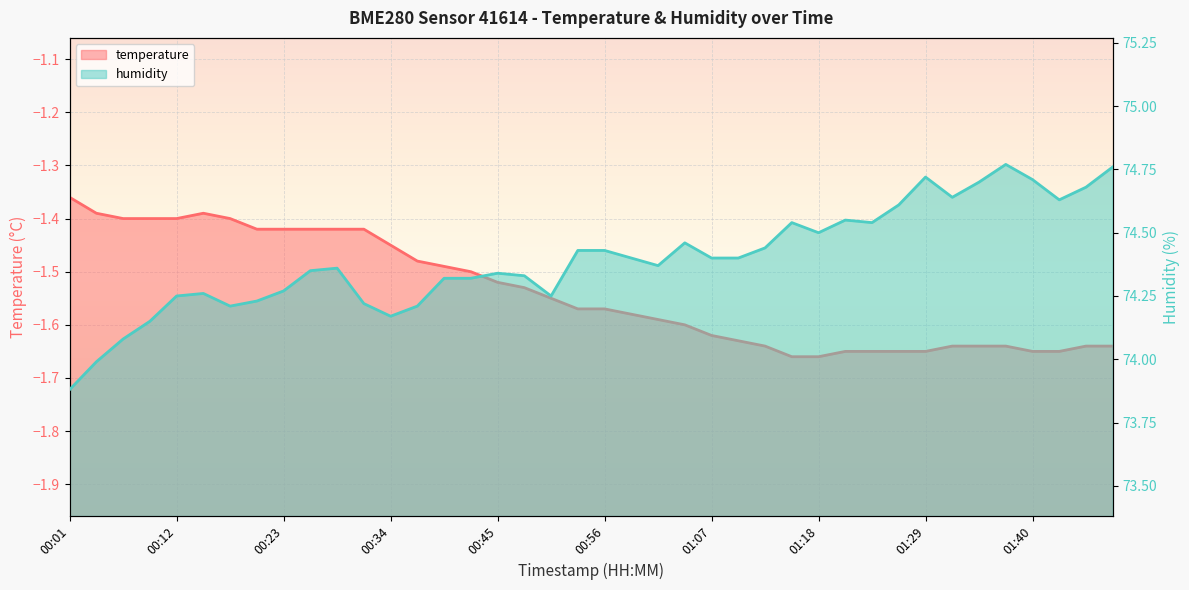

In temperature, how many points are higher than both neighbors (excluding endpoints)?

1